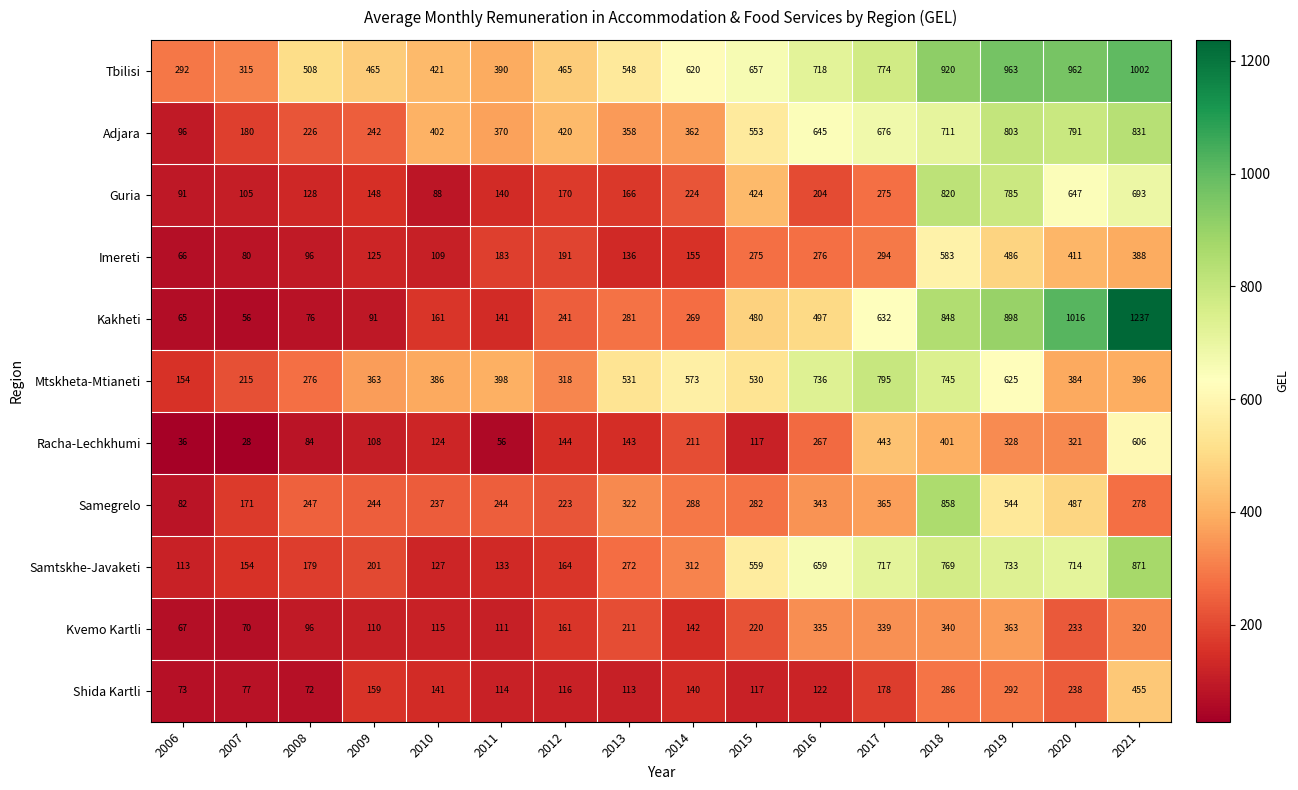

Where is Guria nearest to the value 454?

2015